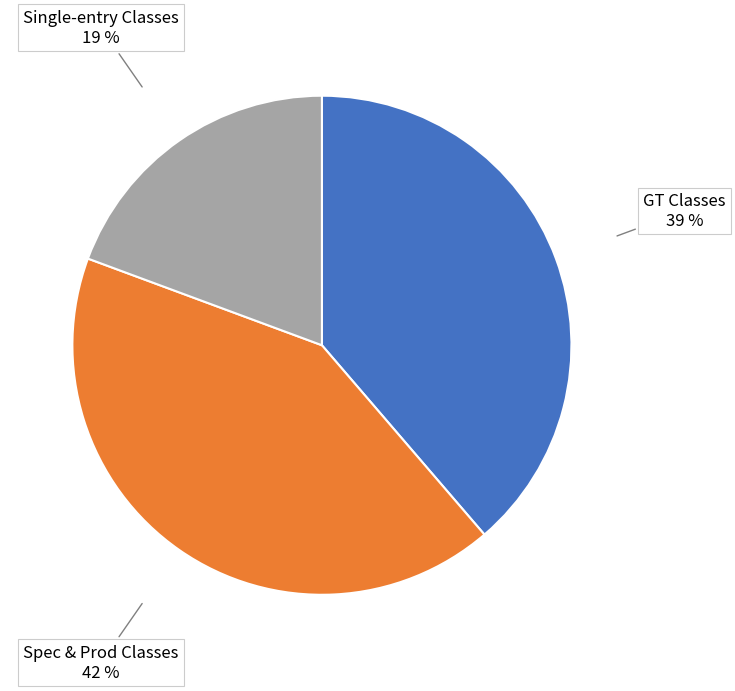

To the nearest percent, what percentage of the pie is Single-entry Classes?

19%